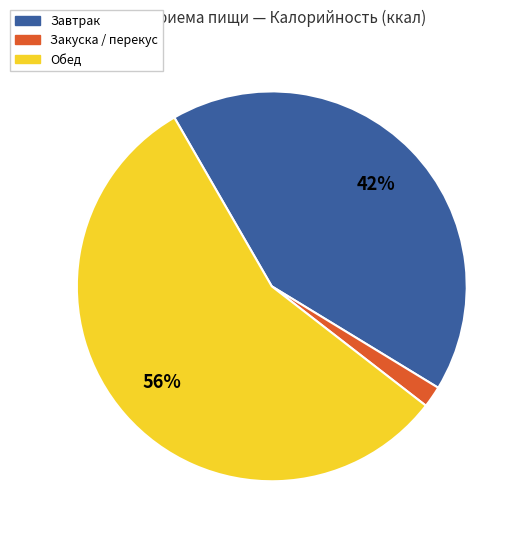

To the nearest percent, what is the average slice percentage?

33%